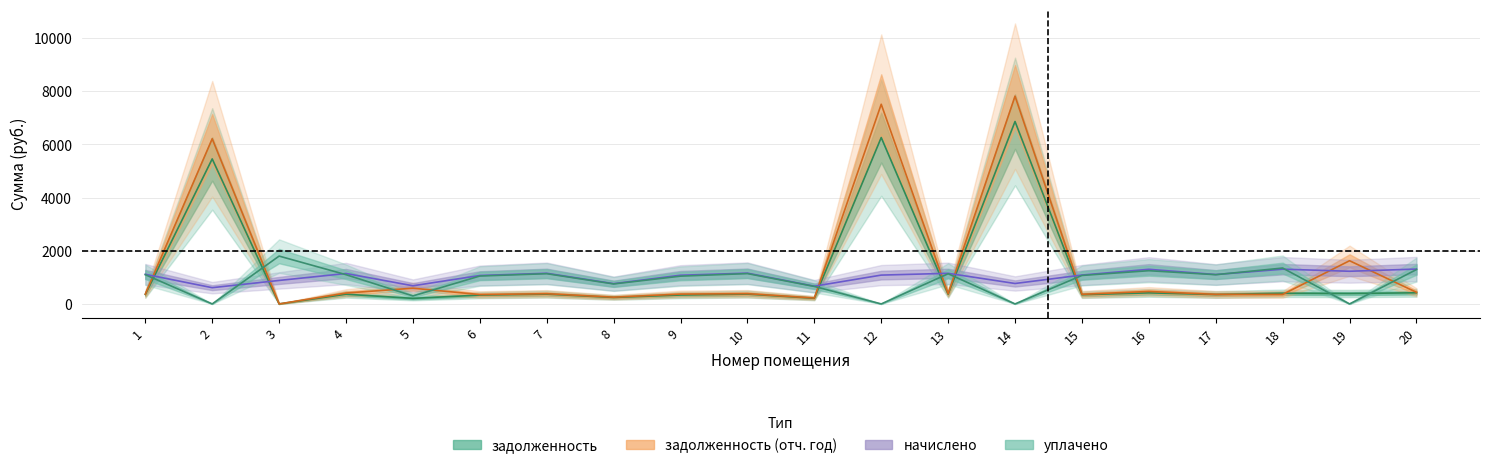

In задолженность, how many points are lower than both neighbors (excluding endpoints)?

8